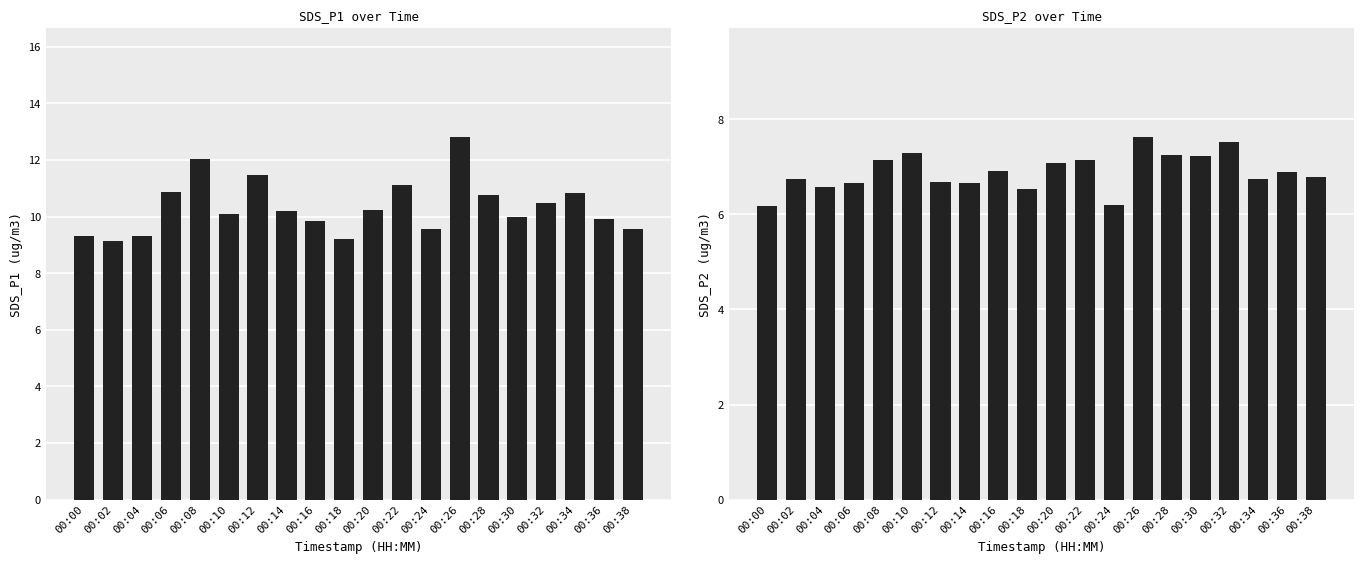

Reading left to right, list all the values displayed in this chart.

SDS_P1: 9.3	9.2	9.3	10.9	12.0	10.1	11.5	10.2	9.8	9.2	10.2	11.1	9.6	12.8	10.8	10.0	10.5	10.8	9.9	9.6
SDS_P2: 6.2	6.8	6.6	6.7	7.2	7.3	6.7	6.7	6.9	6.5	7.1	7.2	6.2	7.6	7.2	7.2	7.5	6.8	6.9	6.8